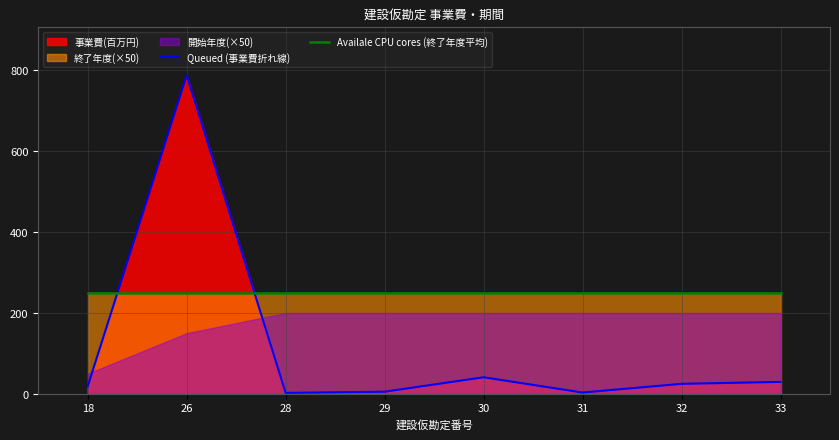

How many data points does each series have?

8